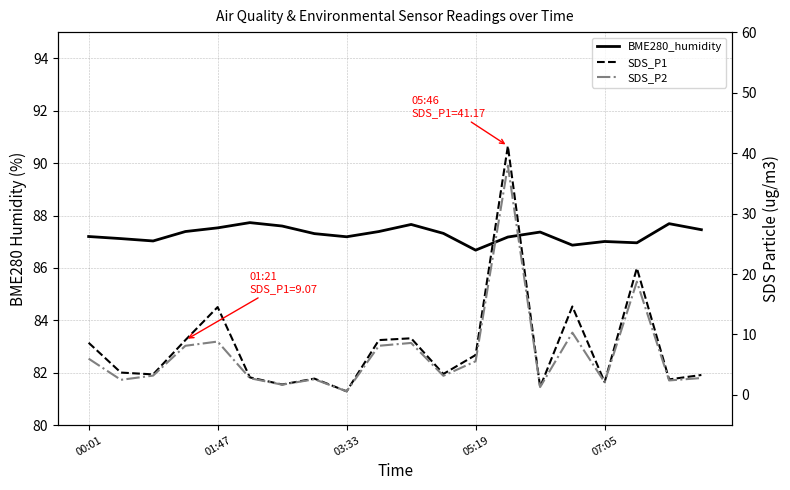

Reading left to right, transcribe all the data shown in this chart.

BME280_humidity: 87.2	87.1	87.0	87.4	87.5	87.7	87.6	87.3	87.2	87.4	87.7	87.3	86.7	87.2	87.4	86.9	87.0	87.0	87.7	87.5
SDS_P1: 8.6	3.7	3.4	9.1	14.5	2.9	1.7	2.7	0.6	9.1	9.4	3.5	6.6	41.2	1.3	14.6	2.1	21.0	2.6	3.3
SDS_P2: 6.0	2.5	3.2	8.1	8.8	2.8	1.7	2.6	0.6	8.1	8.6	3.2	5.6	37.9	1.3	10.3	2.1	18.7	2.4	2.8